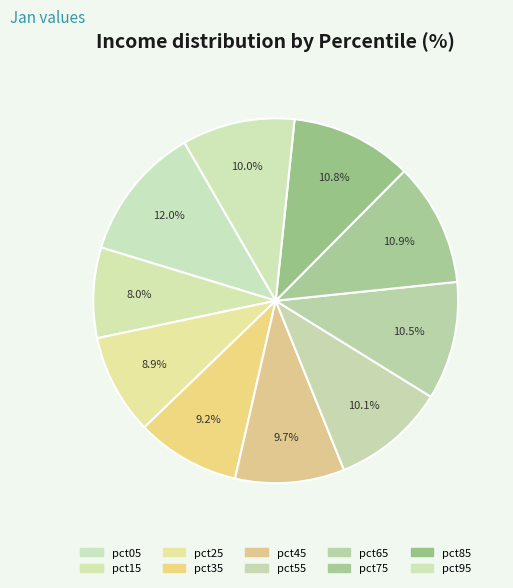

Count the number of slices in the pie.

10